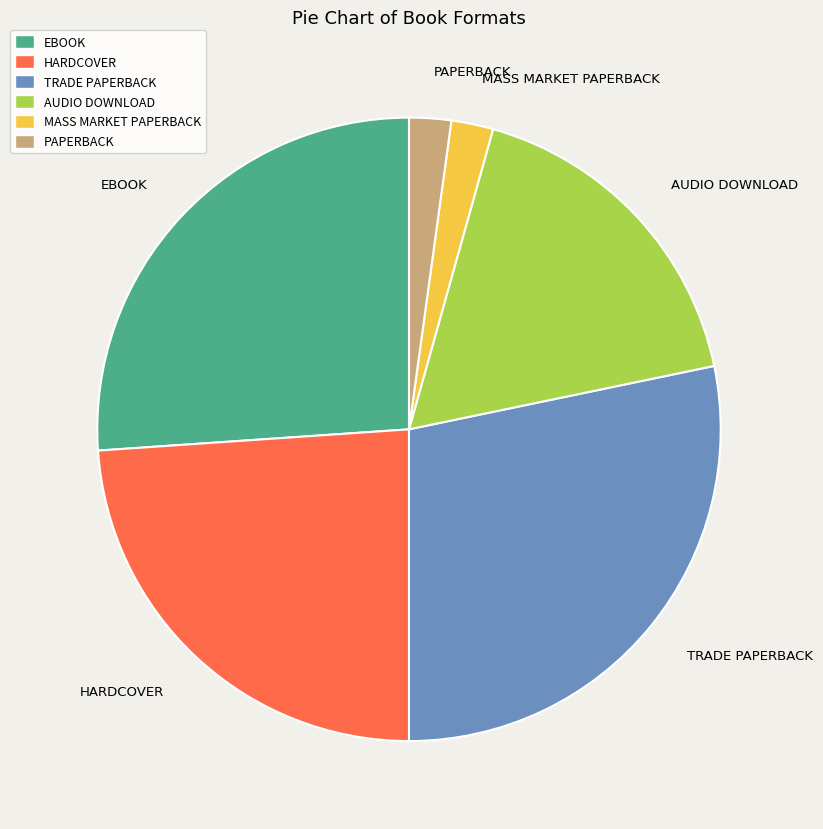

Is the sum of HARDCOVER and TRADE PAPERBACK greater than half?

Yes